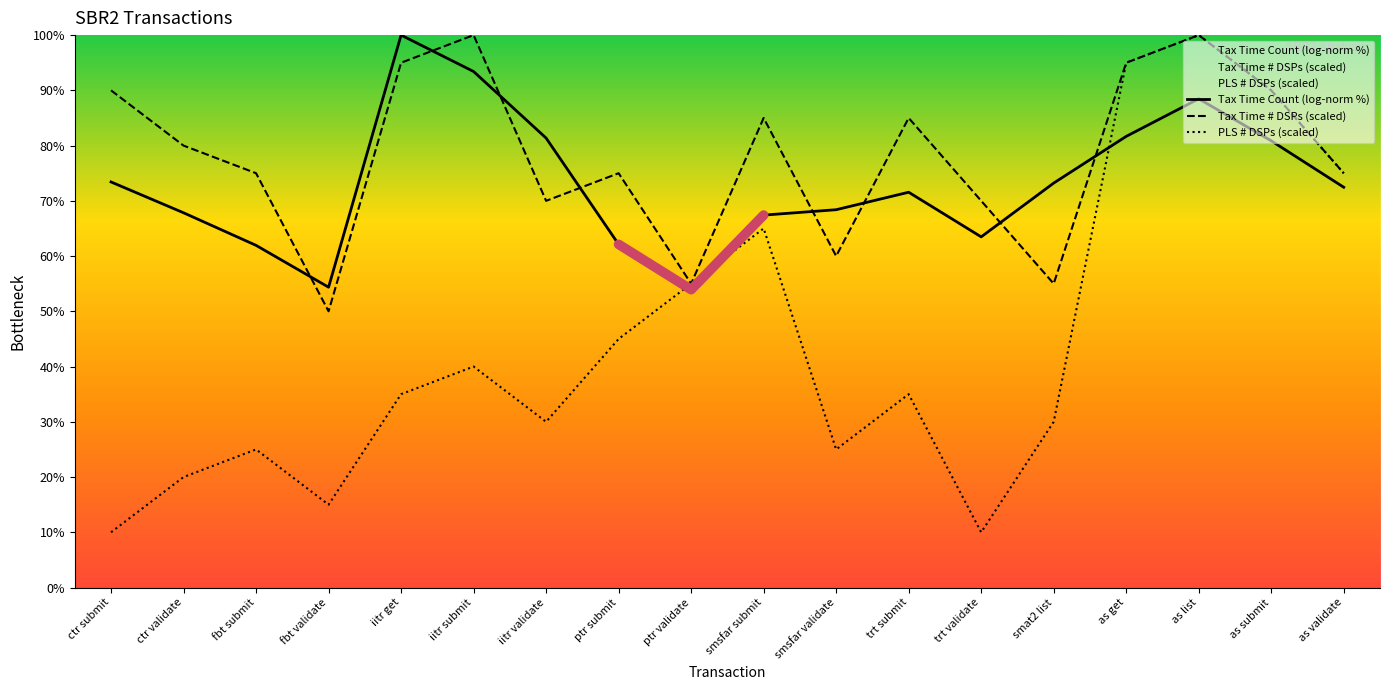

True or false: Tax Time Count (log-norm %) has more than 1 points higher than both neighbors.

True